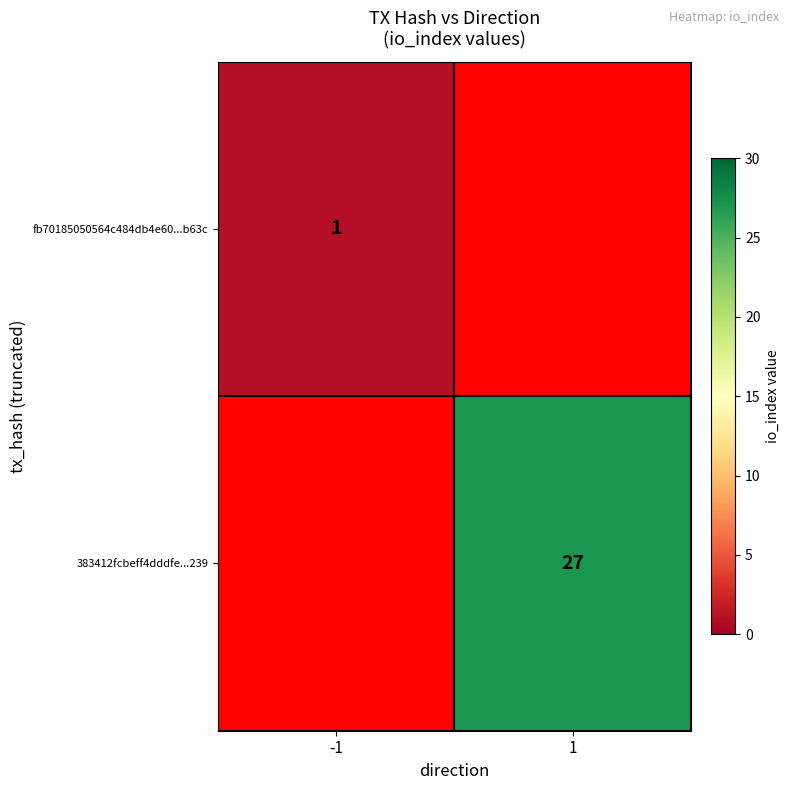

Is the value of 383412fcbeff4dddfe...239 at 1 greater than the value of fb70185050564c484db4e60...b63c at -1?

Yes